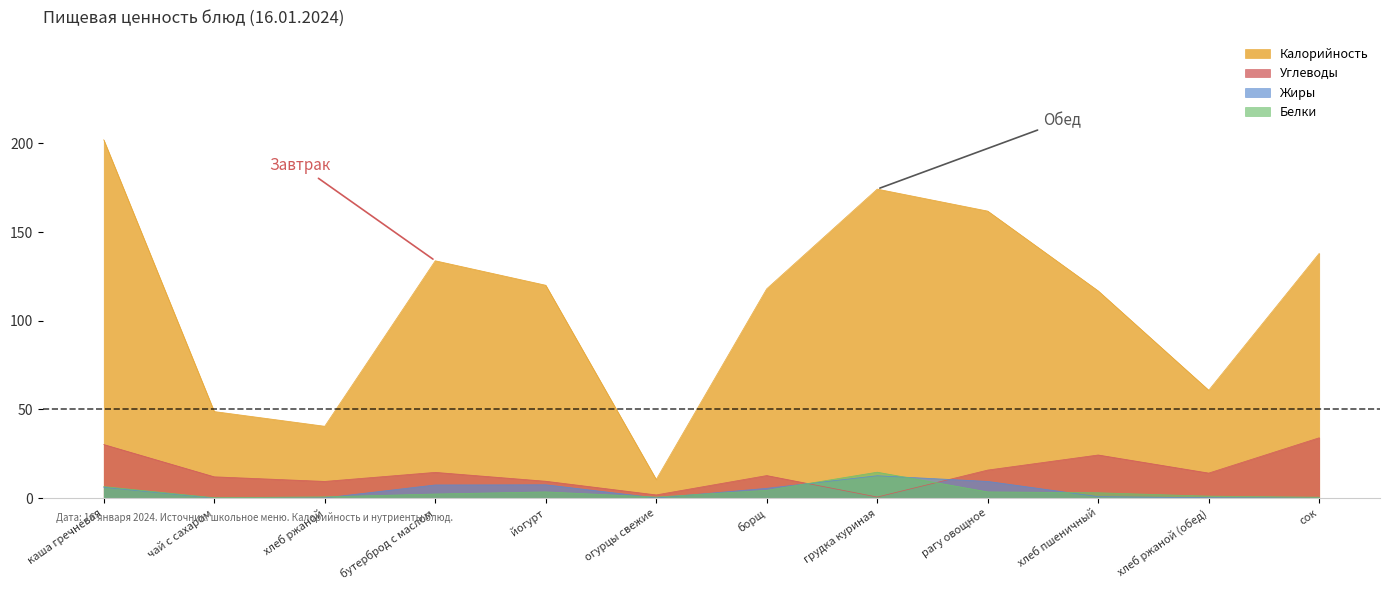

What is the difference between the Калорийность values at хлеб ржаной and чай с сахаром?

8.3